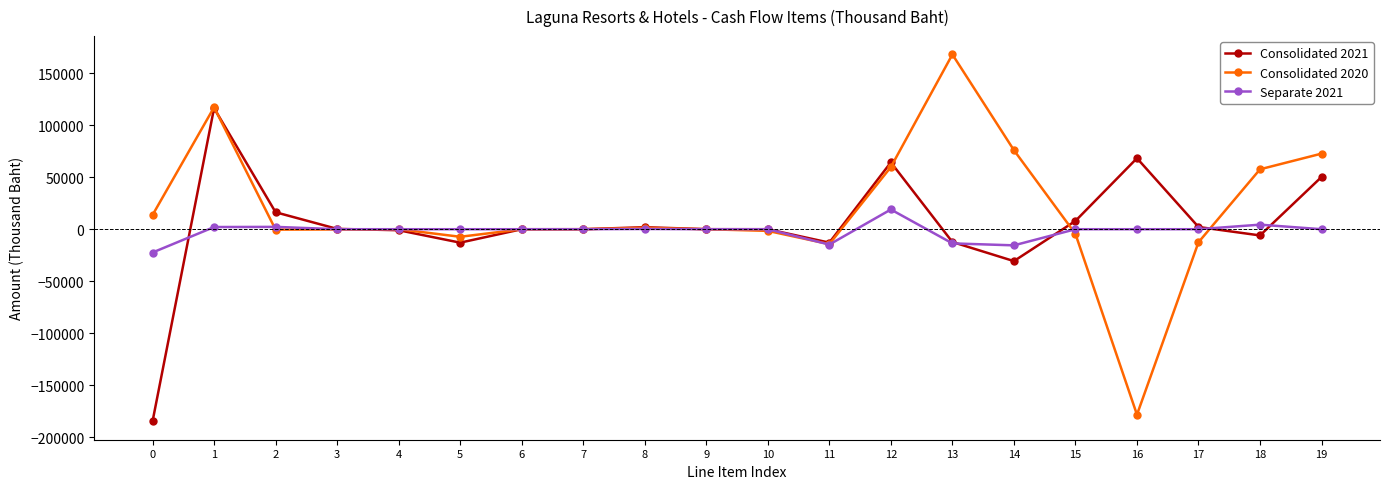

At which category is the sum across all series the highest?

1